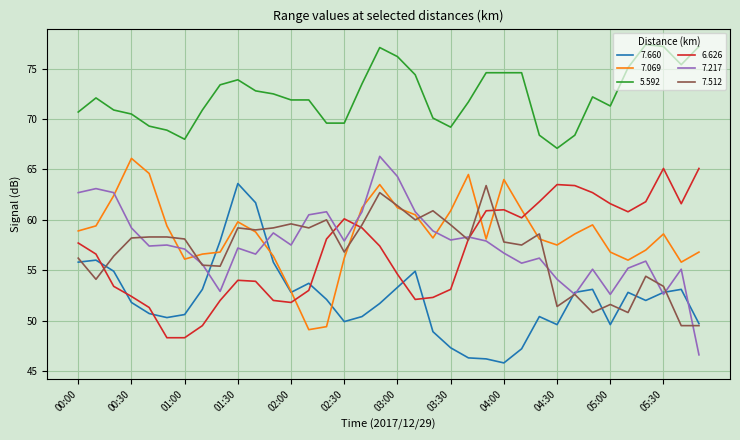

Which series has the largest total across all categories?

5.592